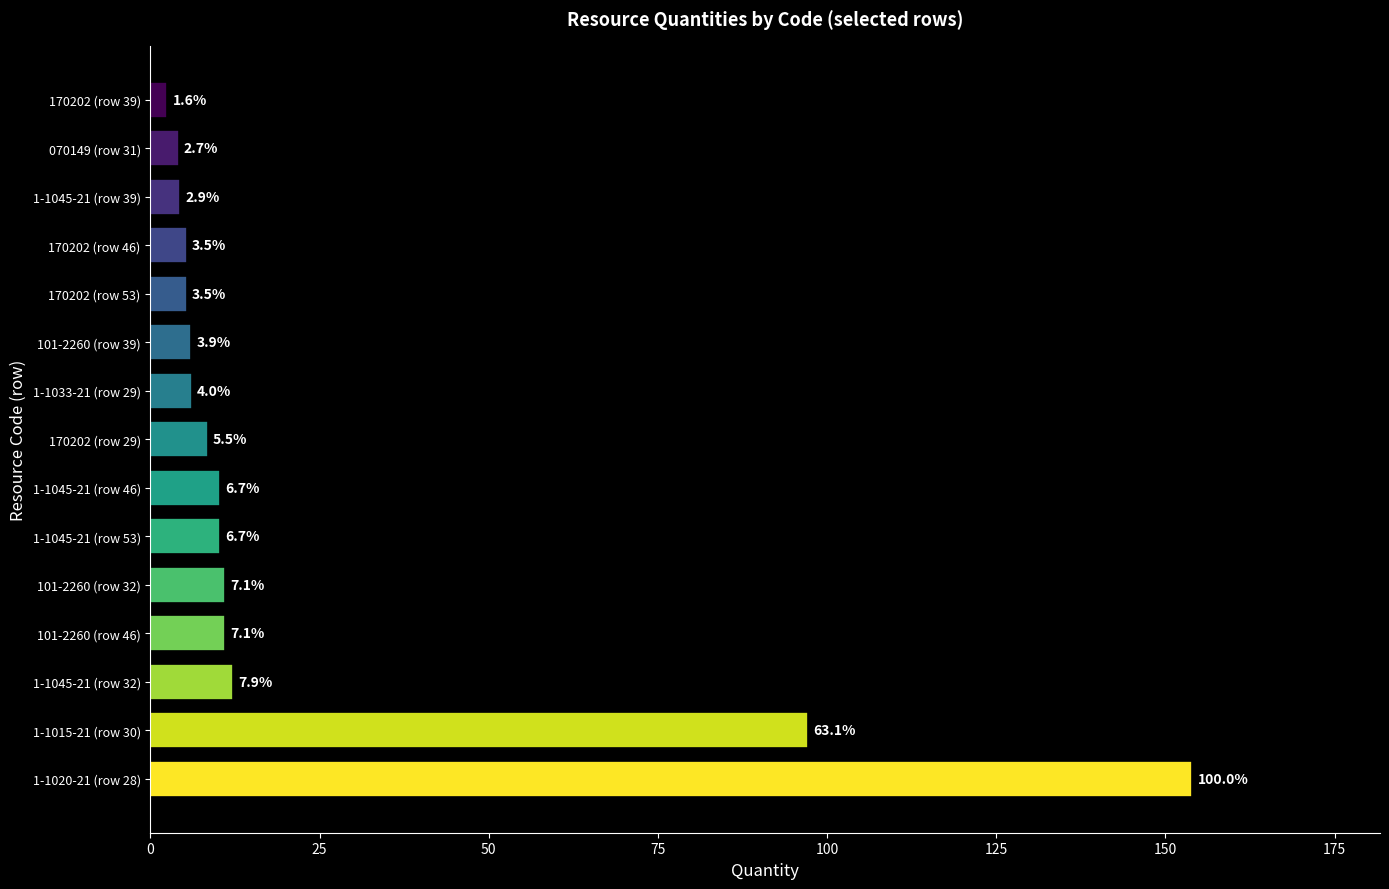

Are the bars horizontal?

Yes